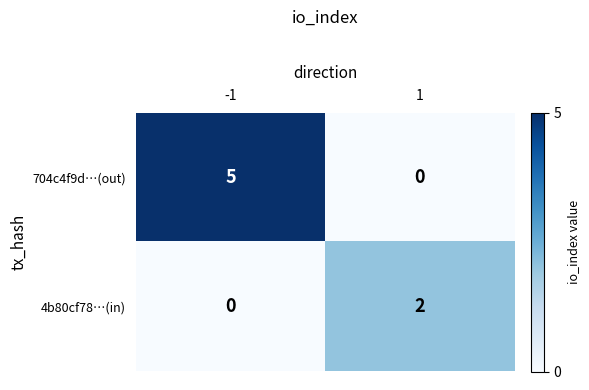

Reading right to left, what are all the values shown in this chart?

704c4f9d…(out): 0	5
4b80cf78…(in): 2	0